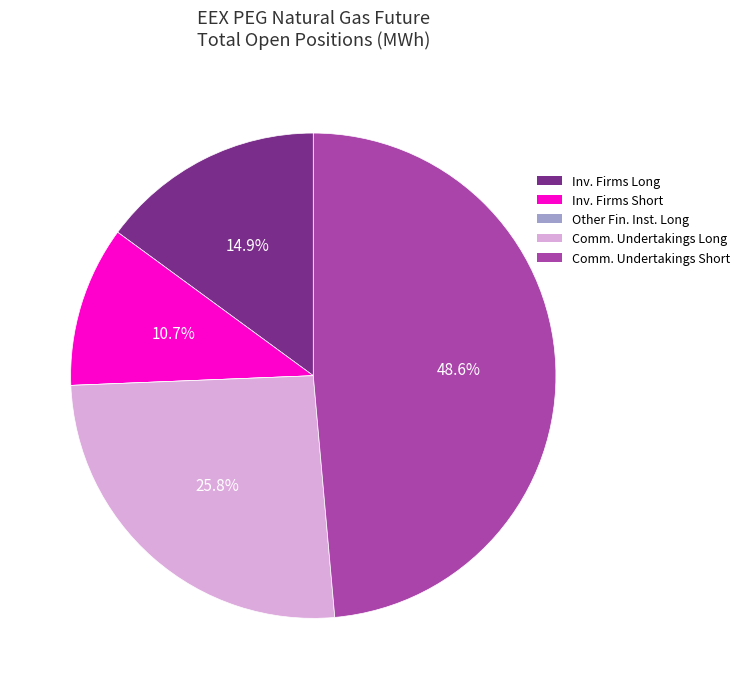

Does any single category account for the majority?

No